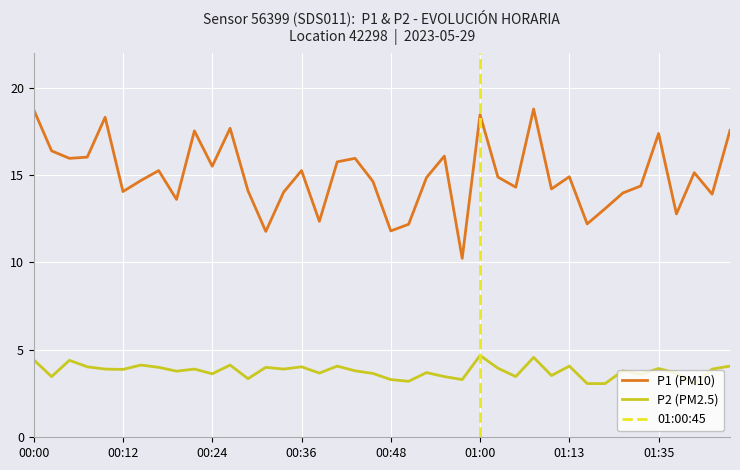

What is the minimum value for P1 (PM10)?

10.2